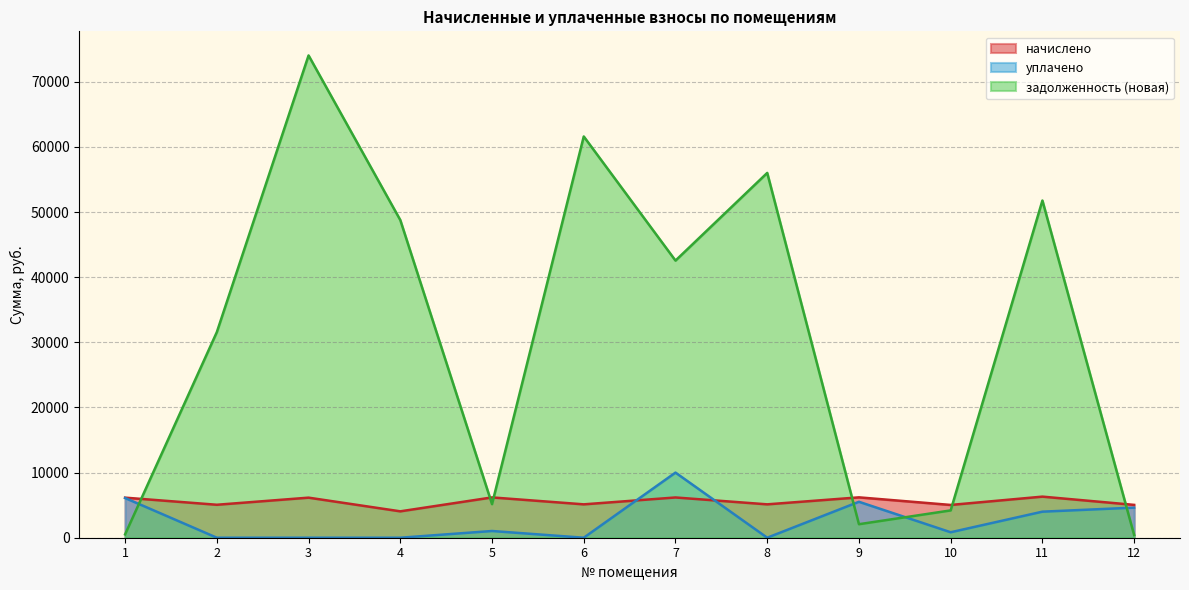

At which label does начислено first exceed 6152?

1